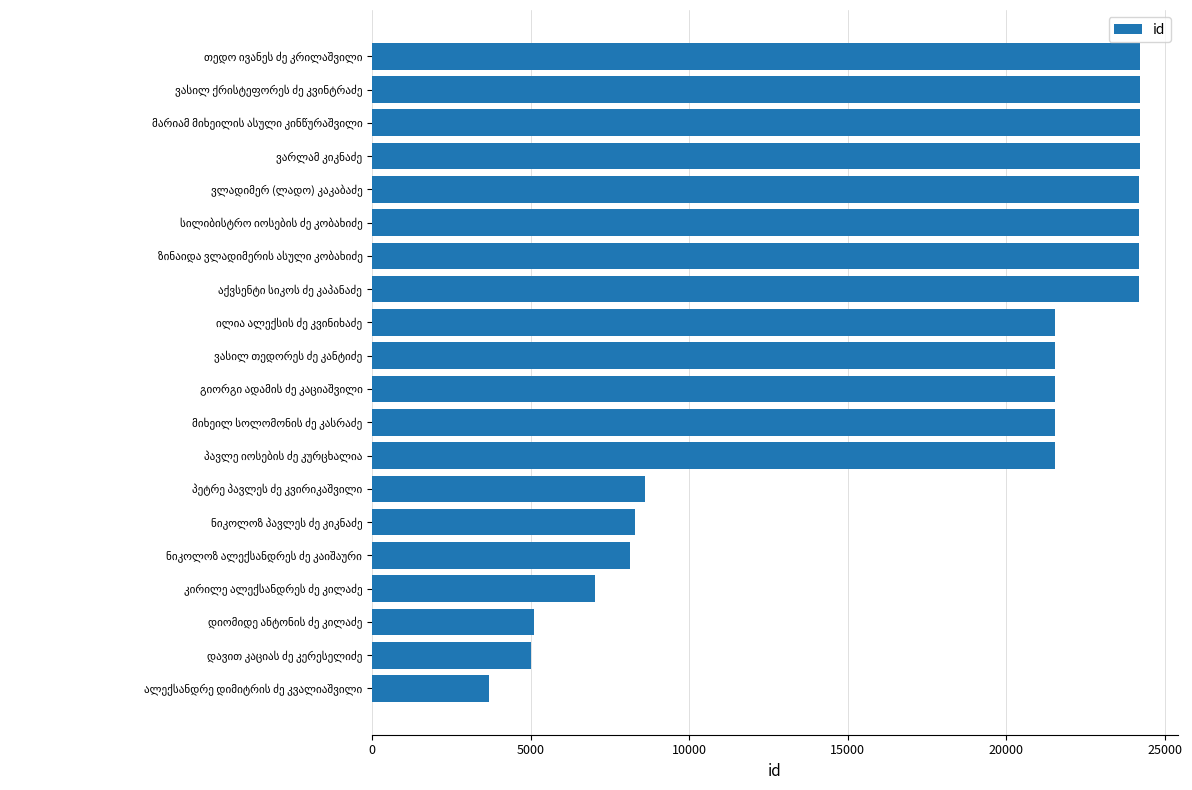

What is the sum of all values?

347214